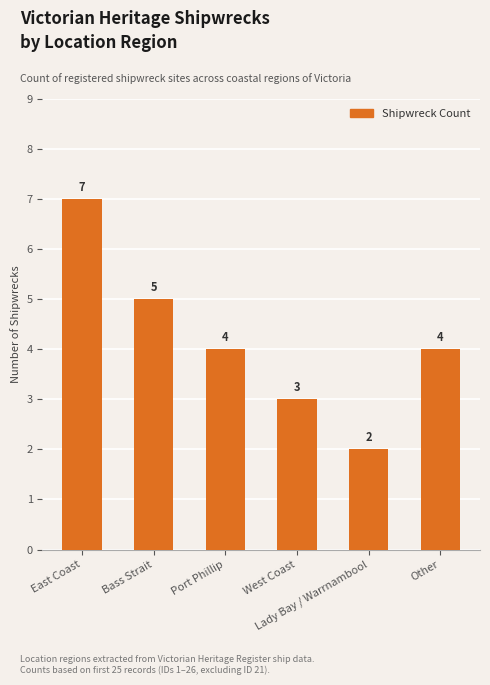

What is the difference between the values at Other and Lady Bay / Warrnambool?

2